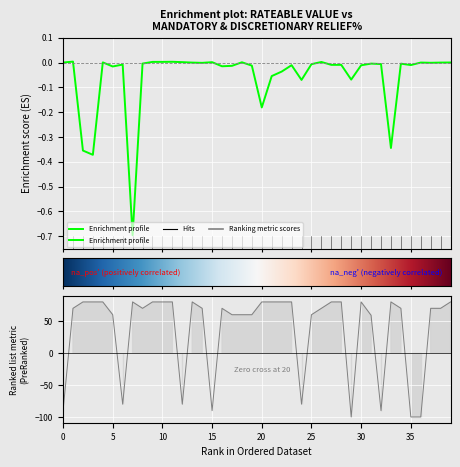

What is the value of the Mandatory % point at the 28th from the left?

80.0